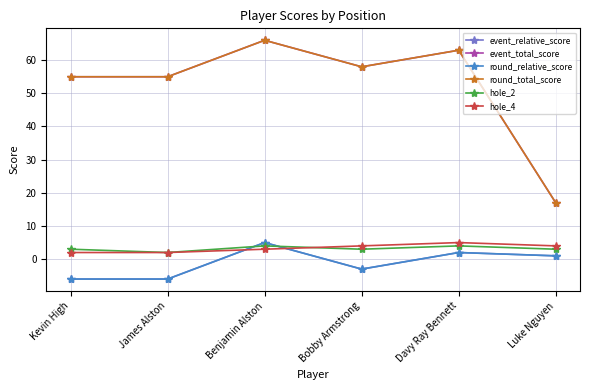

At which label is hole_2 closest to 3?

Kevin High